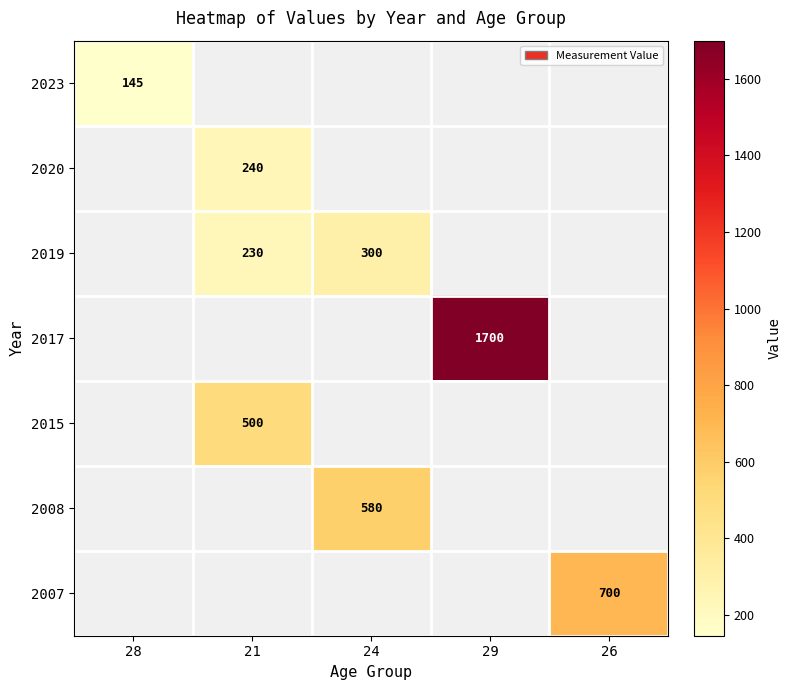

Is it true that 2020 equals 240 at 21?

True